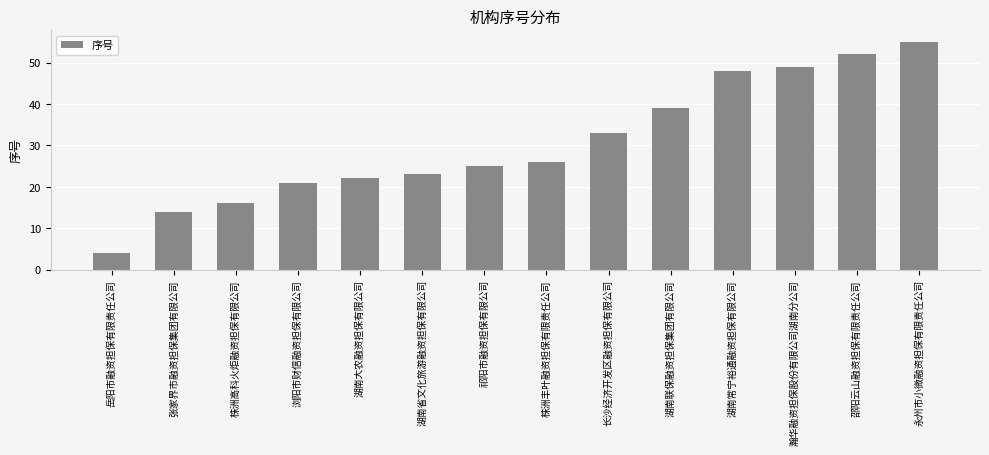

List the labels in order of value, largest first.

永州市小微融资担保有限责任公司, 邵阳云山融资担保有限责任公司, 瀚华融资担保股份有限公司湖南分公司, 湖南常宁裕通融资担保有限公司, 湖南联保融资担保集团有限公司, 长沙经济开发区融资担保有限公司, 株洲丰叶融资担保有限责任公司, 祁阳市融资担保有限公司, 湖南省文化旅游融资担保有限公司, 湖南大农融资担保有限公司, 浏阳市财信融资担保有限公司, 株洲高科火炬融资担保有限公司, 张家界市融资担保集团有限公司, 岳阳市融资担保有限责任公司